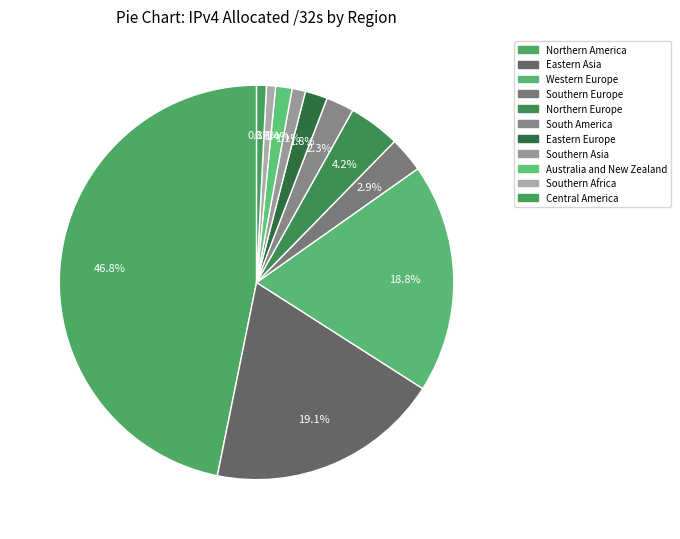

Does any single category account for the majority?

No